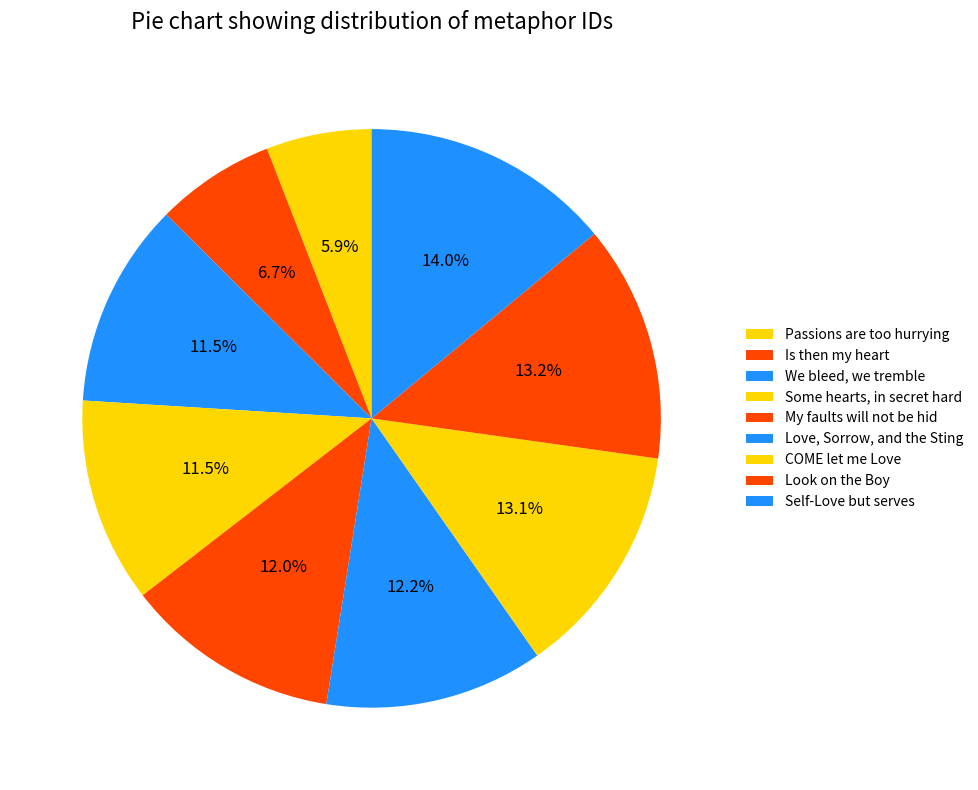

To the nearest percent, what portion does Some hearts, in secret hard represent?

11%